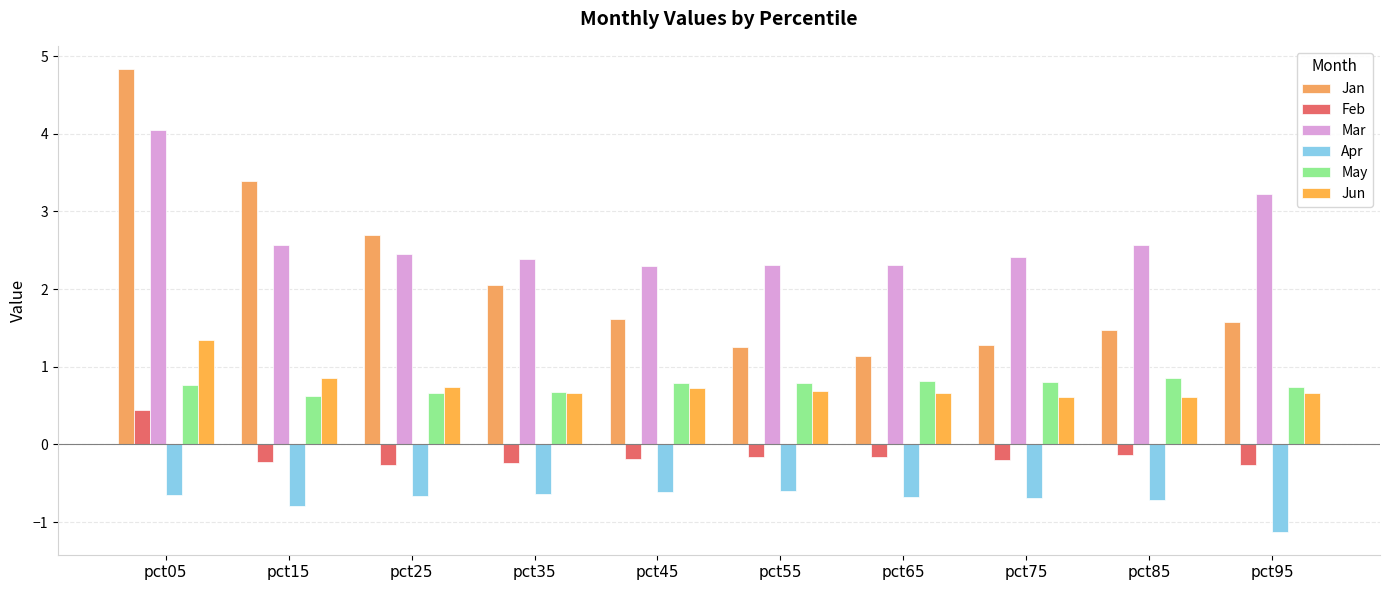

What is the maximum value for Feb?

0.4